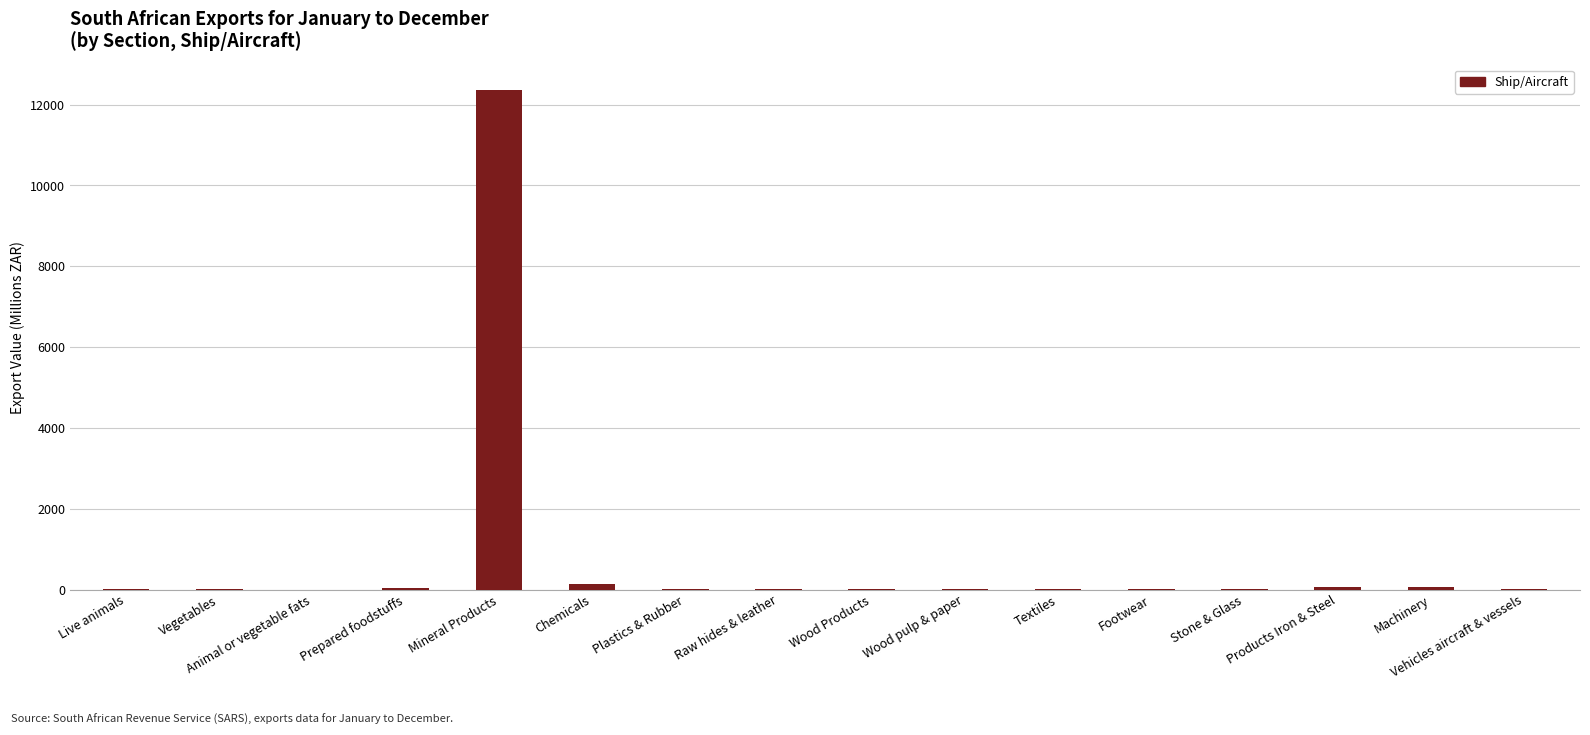

What is the maximum value shown in the chart?

12369.2